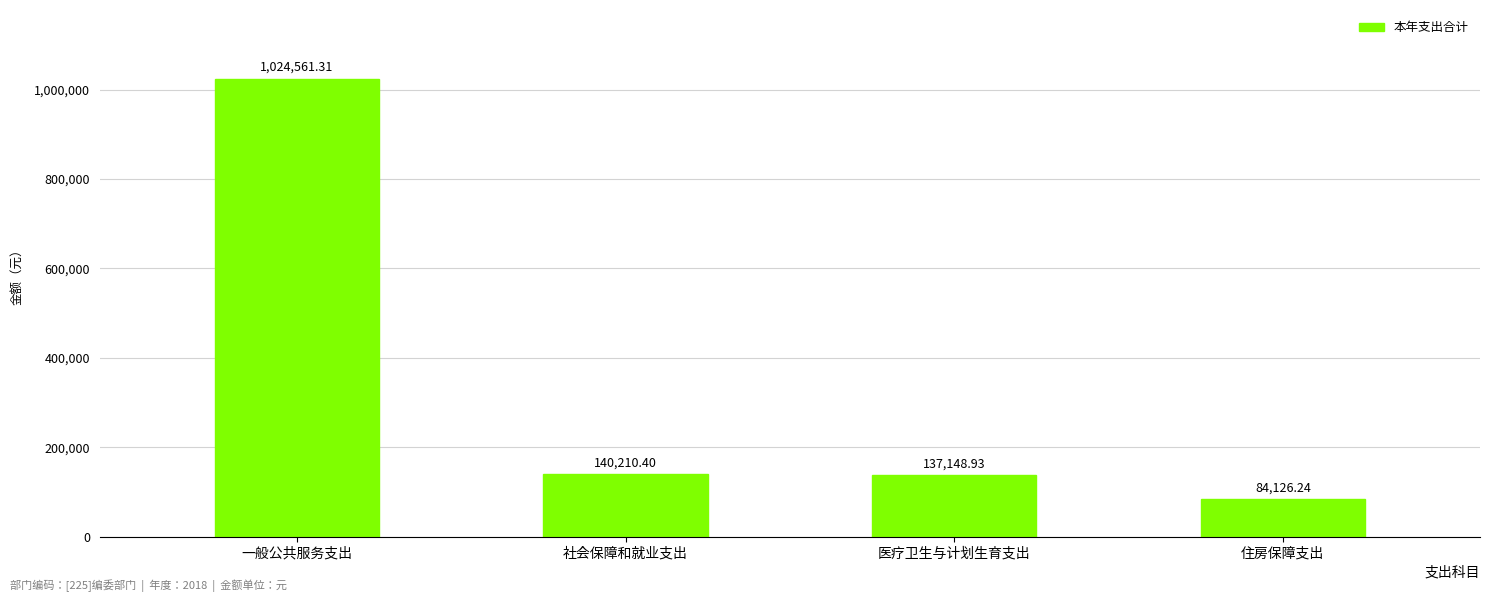

Count the number of values greater than 140210.

2